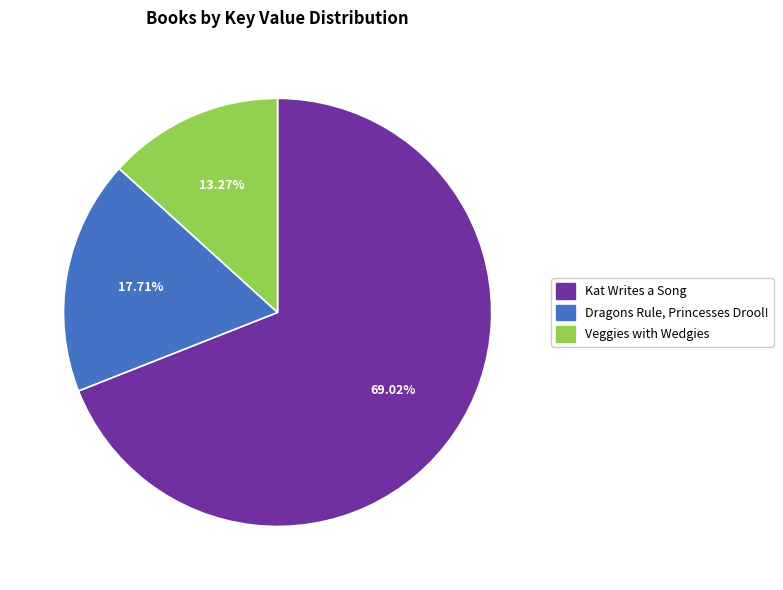

Which category has the biggest portion of the pie?

Kat Writes a Song